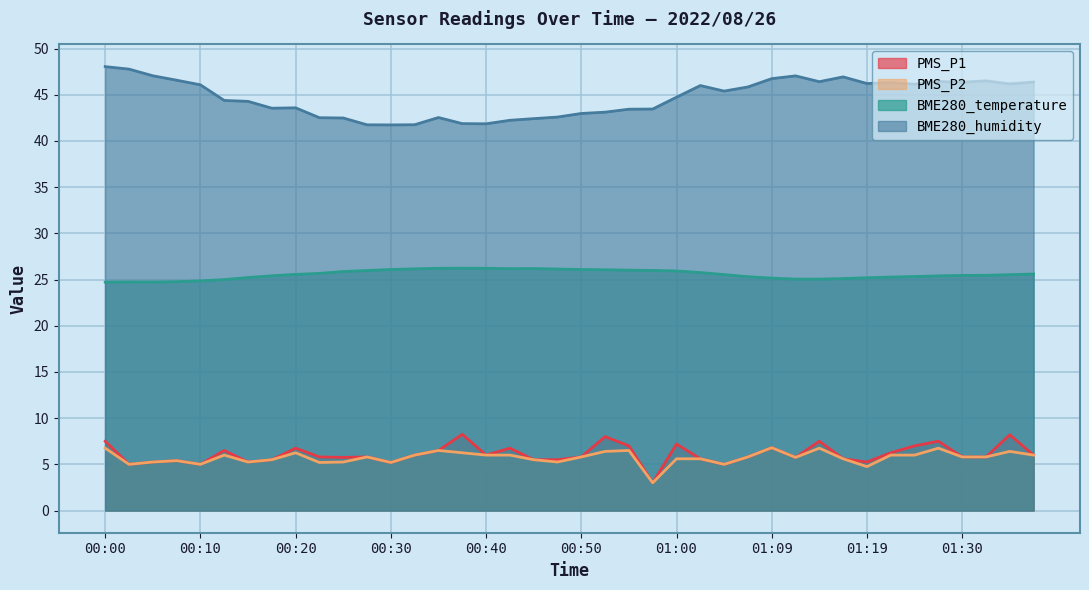

Rank the series at 00:47 from highest to lowest value.

BME280_humidity, BME280_temperature, PMS_P1, PMS_P2